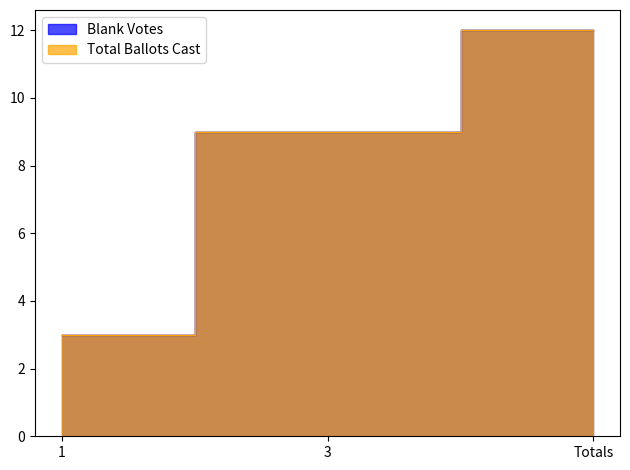

How many Total Ballots Cast values are between 3 and 12?

3